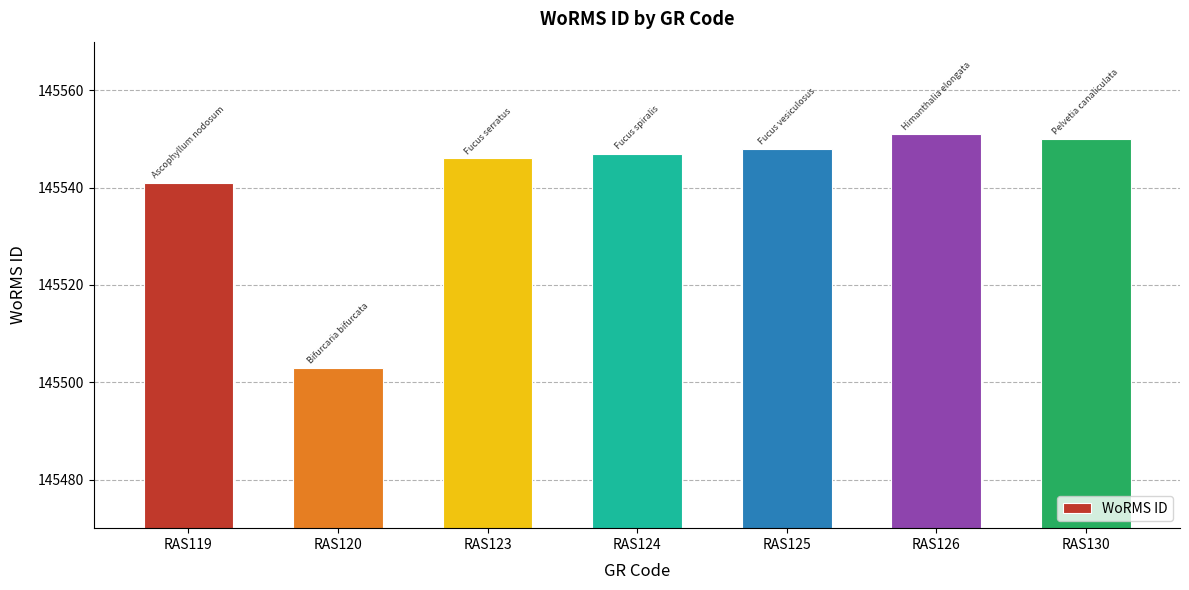

True or false: the data shows 56030 at RAS124.

False